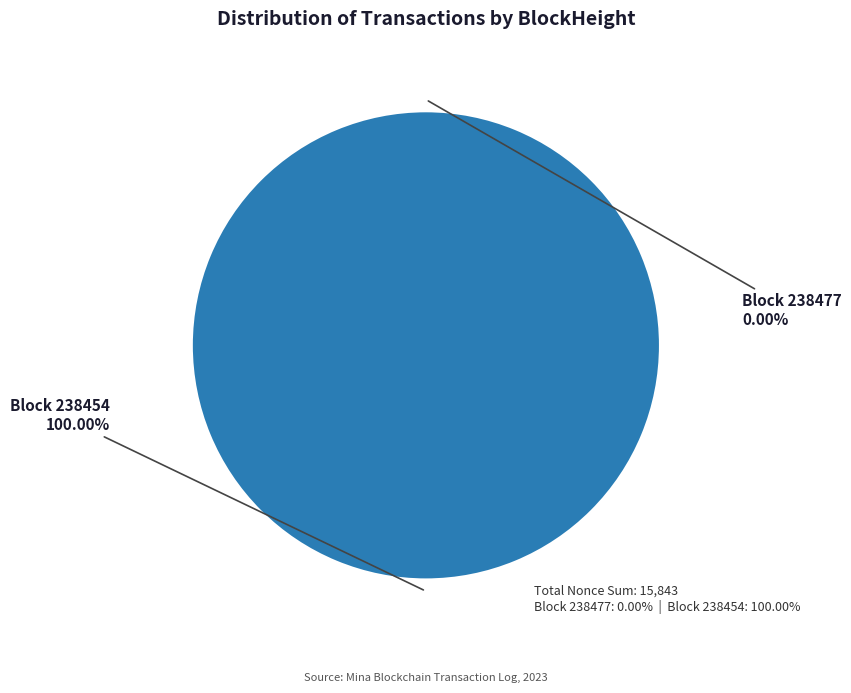

Is it true that 238454 is 88% of the pie?

False